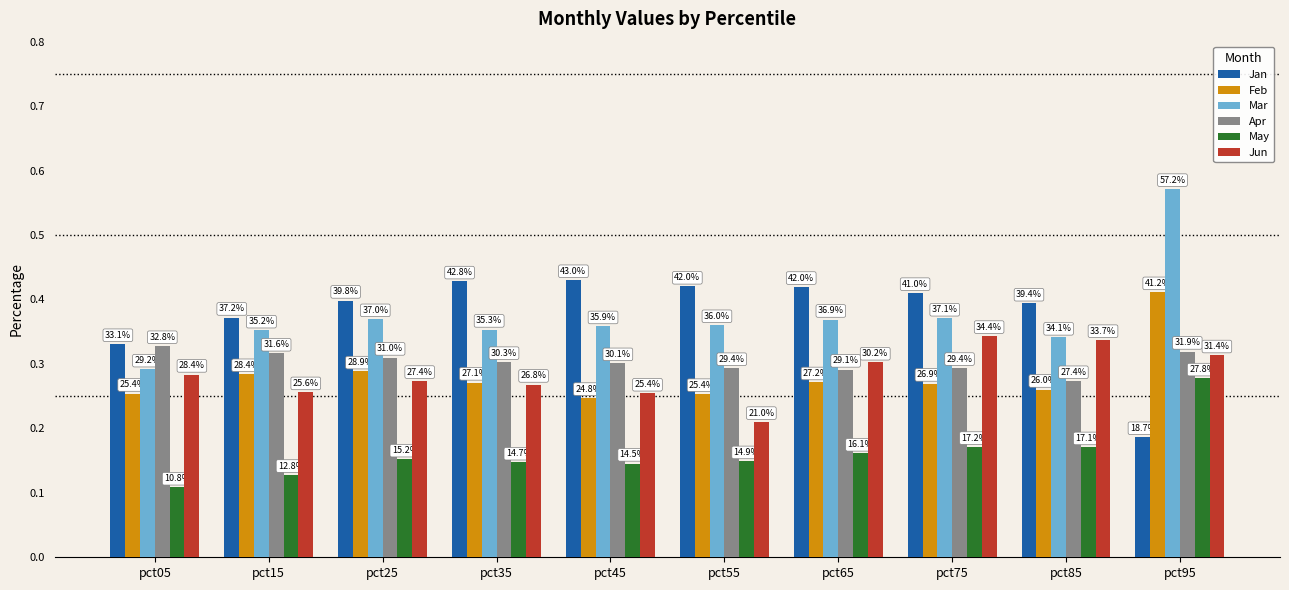

Does the chart contain stacked bars?

No